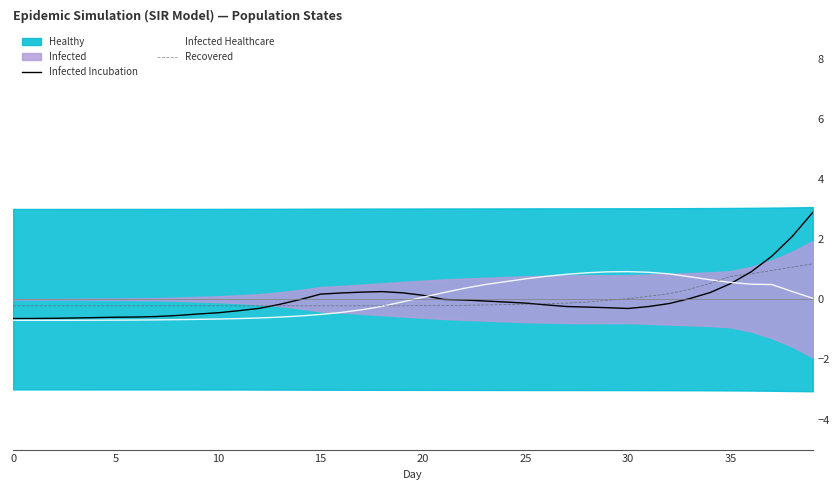

What is the maximum value for Infected Incubation?

2.9